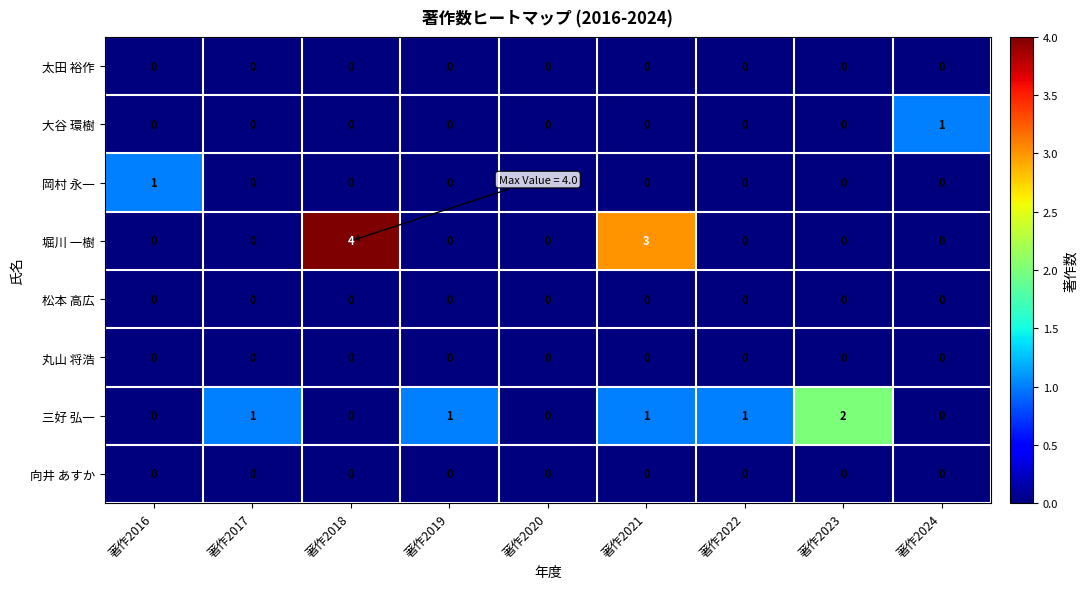

Which series changed the most between 著作2016 and 著作2018?

堀川 一樹